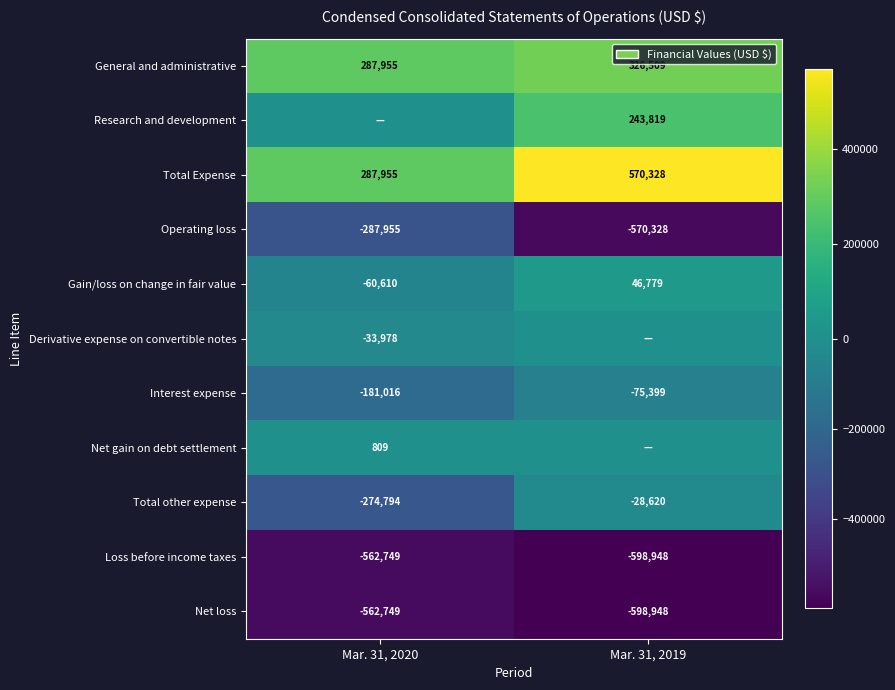

Read the Gain/loss on change in fair value value at Mar. 31, 2019.

46779